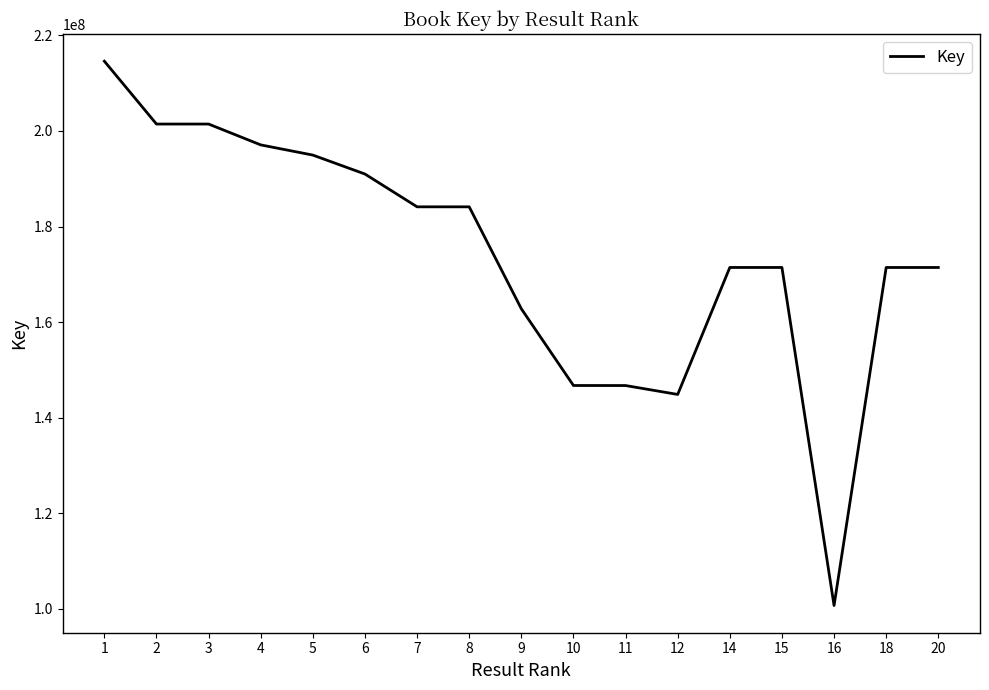

Is it true that the value at 2 is 201449127?

True